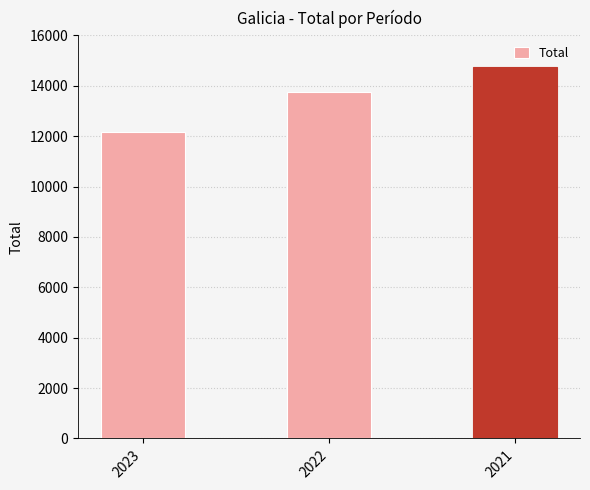

Between 2022 and 2021, which is larger?

2021